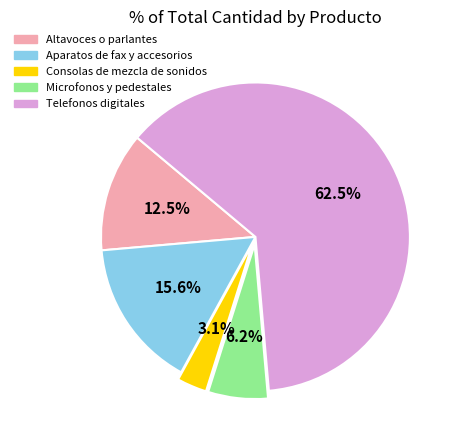

How many slices are in this pie chart?

5